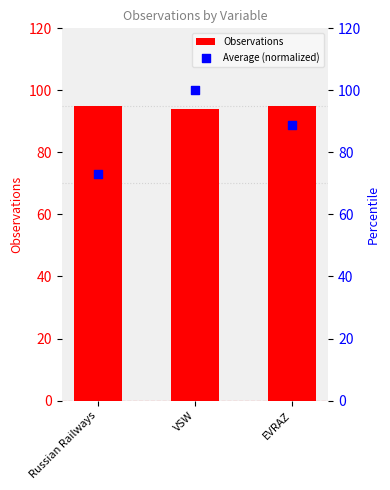

What are all the series names shown in the legend?

Observations, Average (normalized)